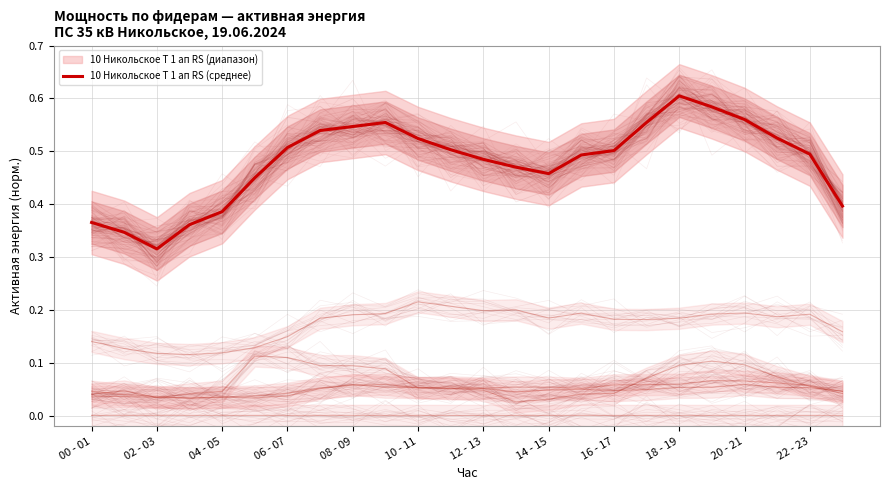

Which category has the highest value in the 10 Никольское Т 1 ап RS (среднее) series?

18 - 19